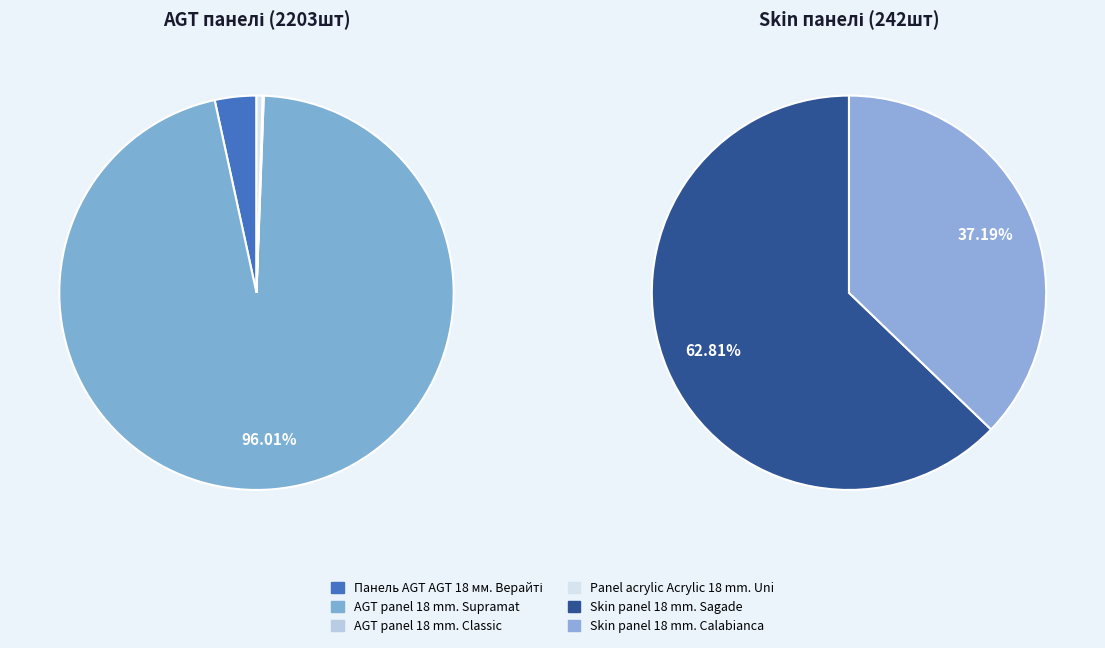

Which category accounts for the majority?

AGT panel 18 mm. Supramat